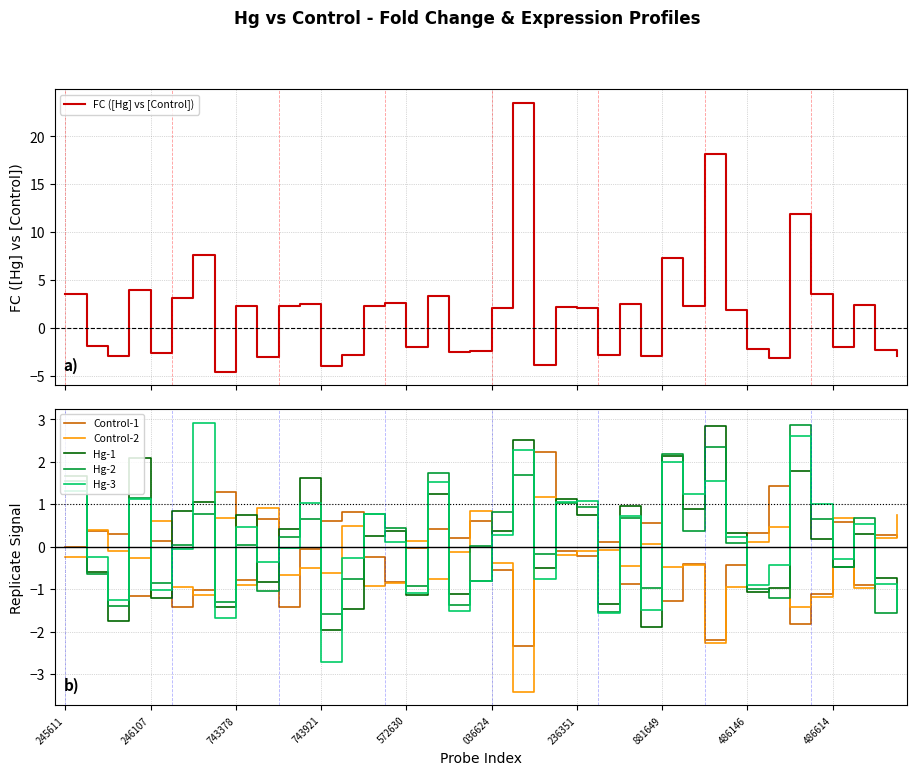

What is the maximum value for Hg-2?

2.9